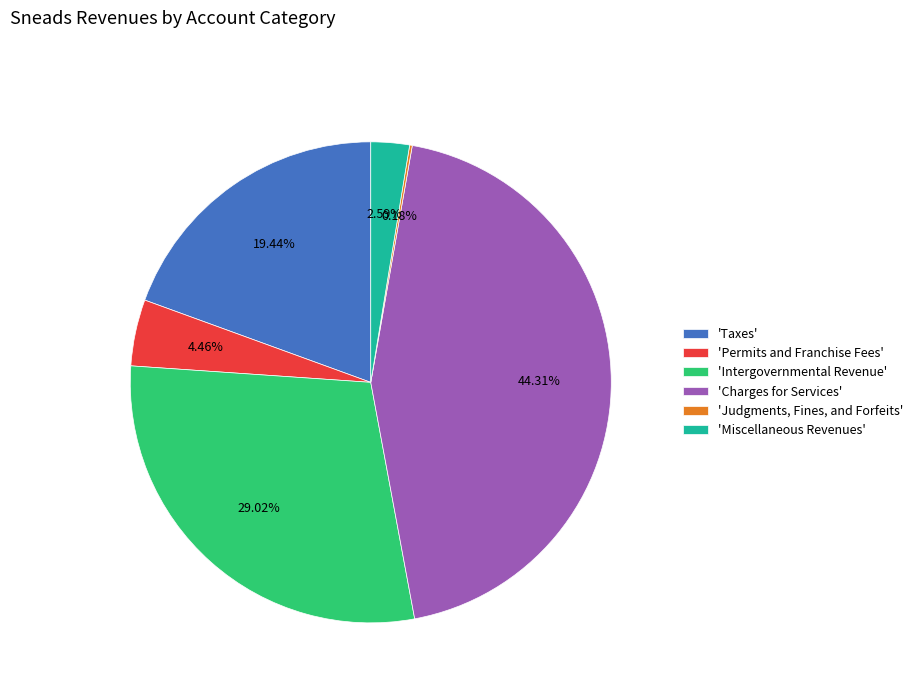

Does any single category account for the majority?

No